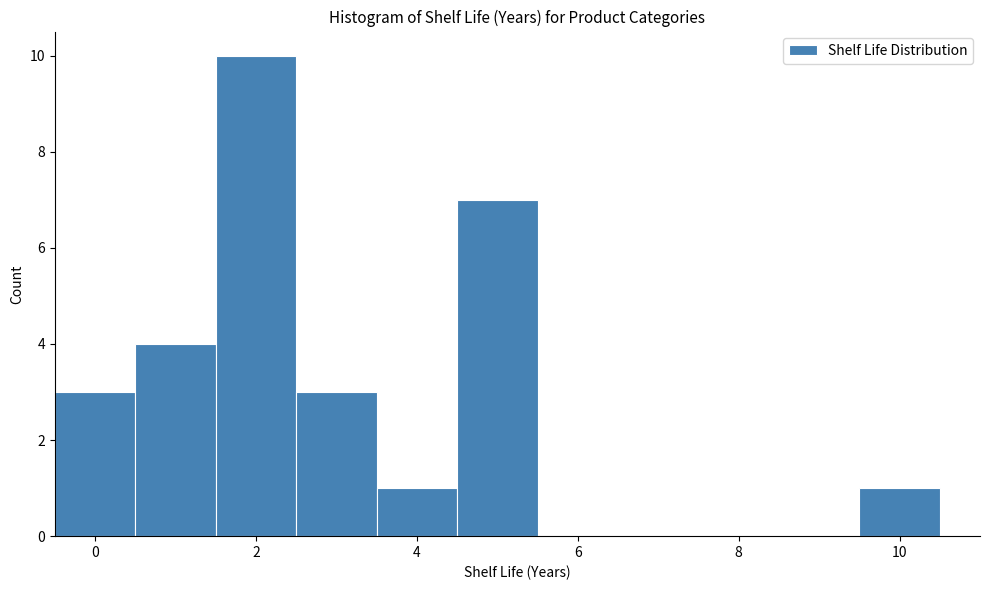

Over which range of the x-axis is the bar tallest?

1.5 to 2.5